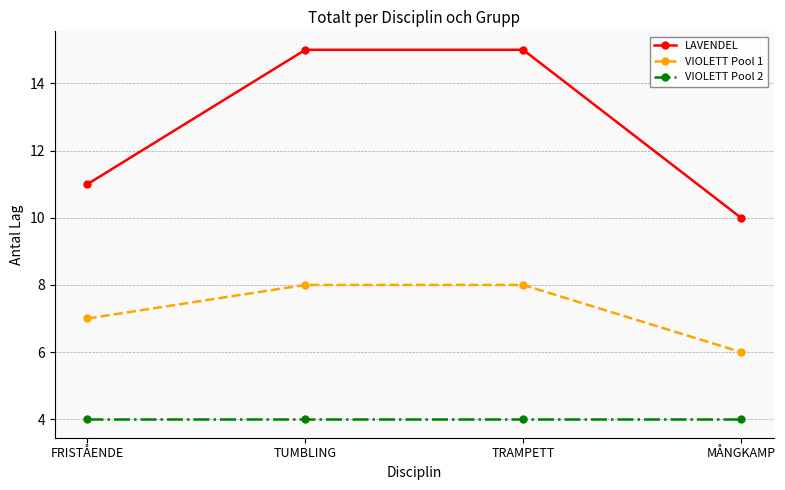

True or false: VIOLETT Pool 2 and VIOLETT Pool 1 cross at least once.

False